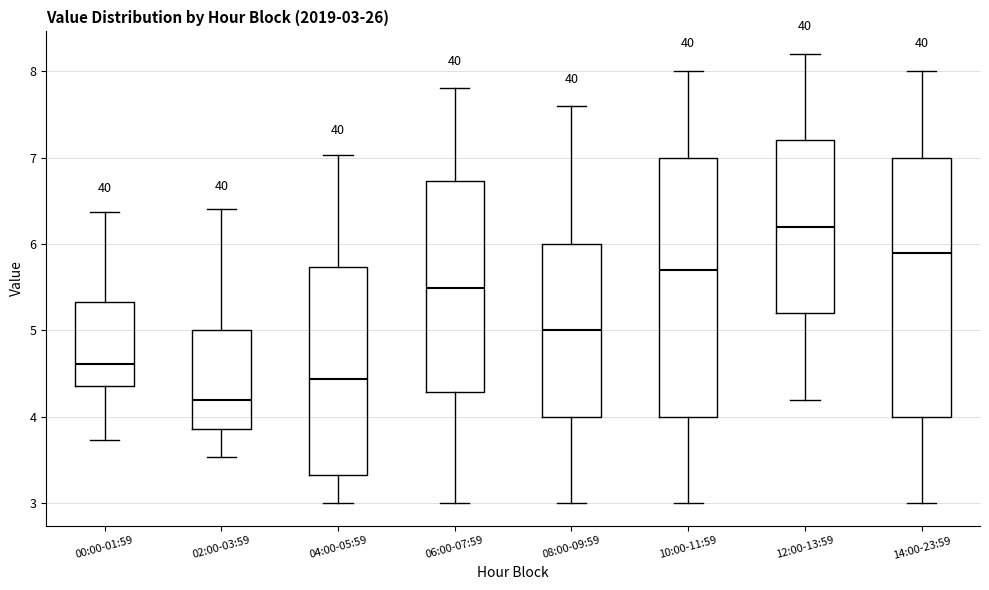

Which box has the lowest median line?

02:00-03:59